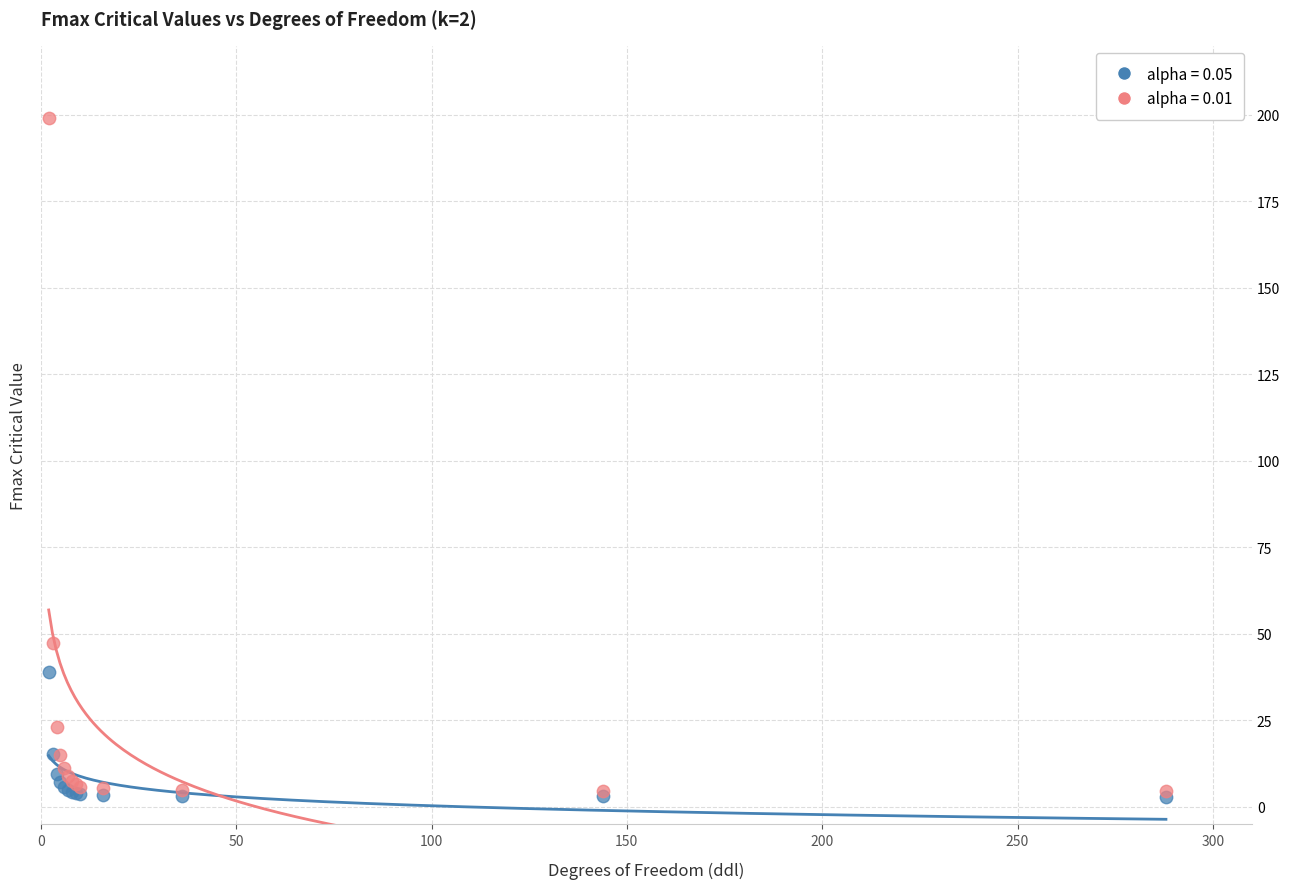

Which series contains the highest Y value?

alpha = 0.01